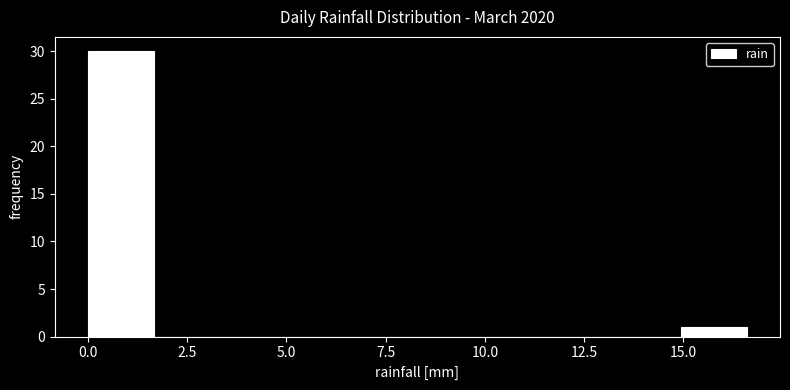

Read against the x-axis, roughly where is the centre of the tallest bar?

1.0